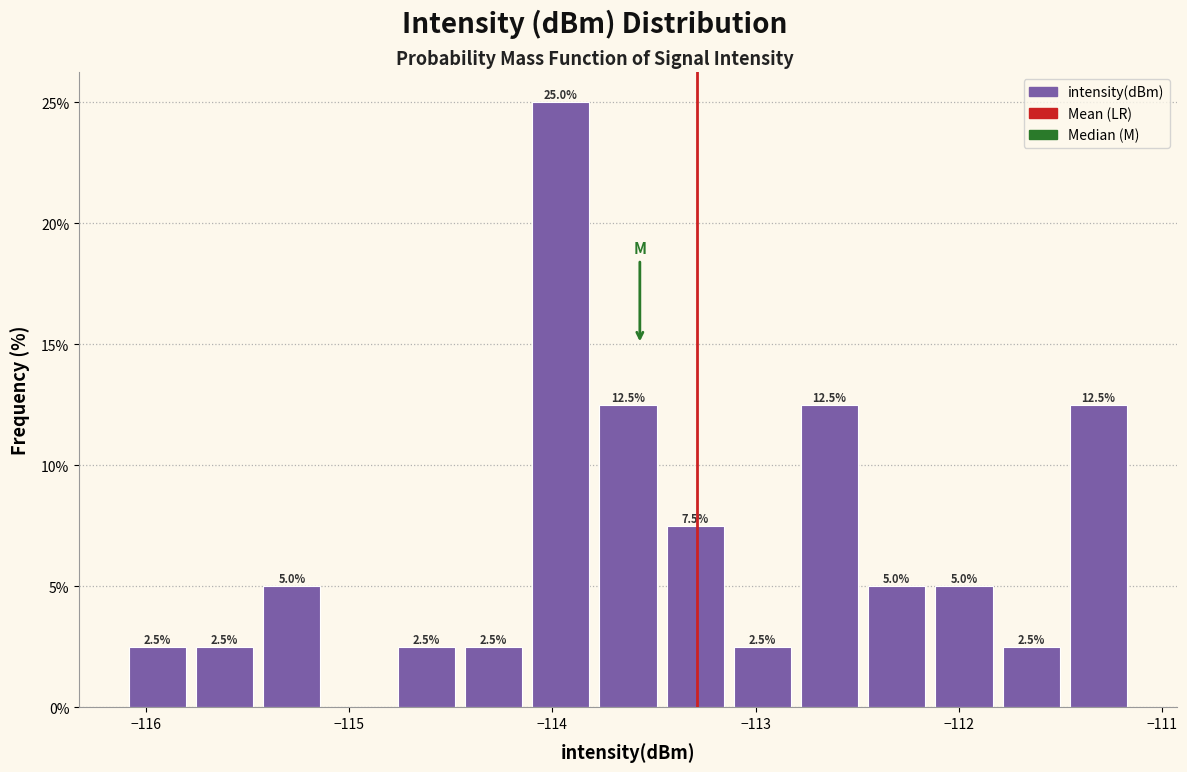

Around what value on the x-axis is the tallest bar? Give the approximate position of its centre, as read against the axis.

-114.0